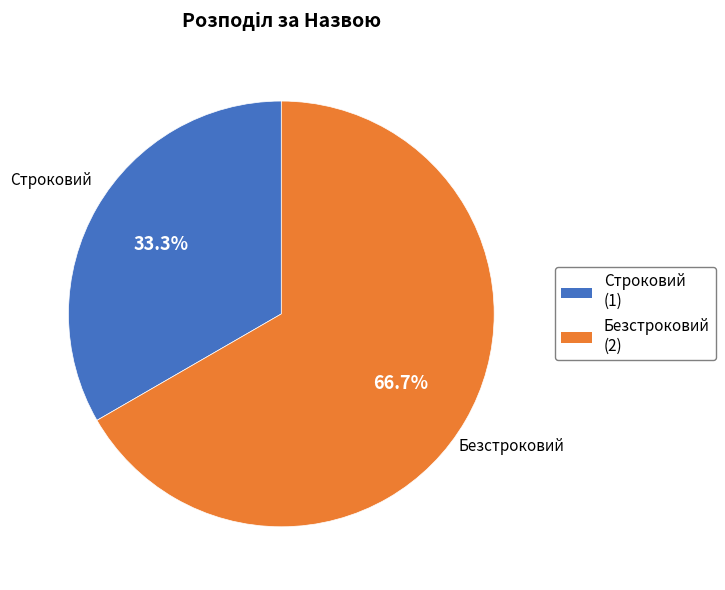

Which slice represents more than half of the pie?

Безстроковий